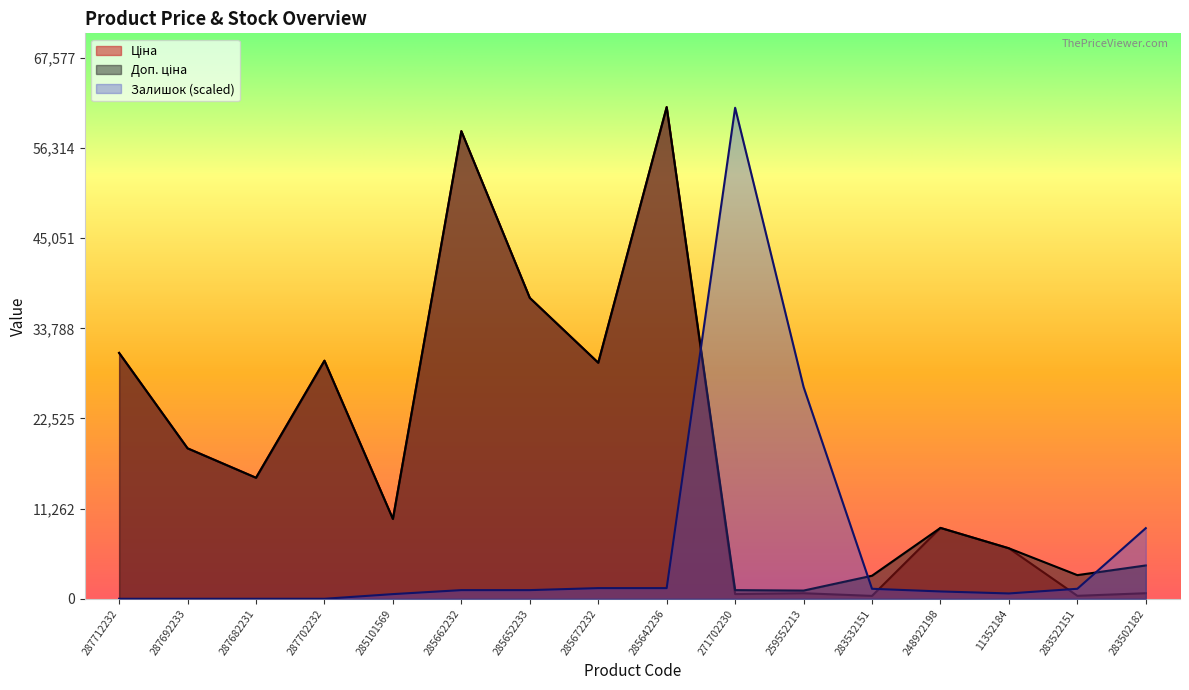

Is it true that Доп. ціна equals 15120.0 at 287682231?

True